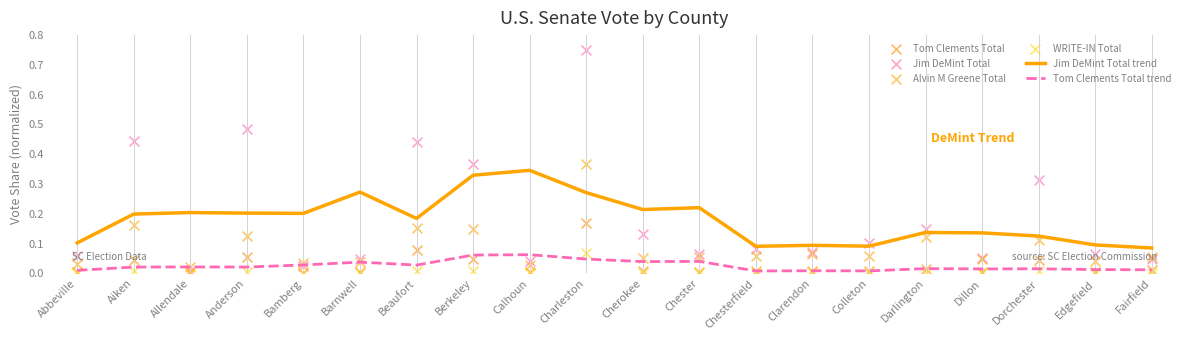

At which category is the sum across all series the highest?

Charleston